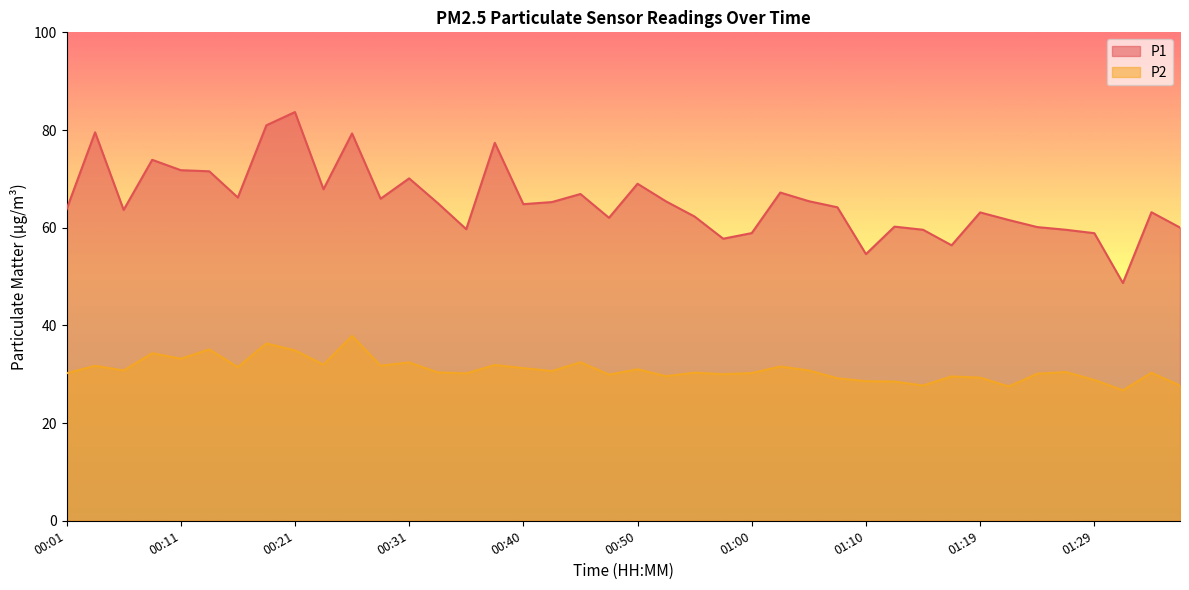

What is the label of the 22nd point from the left?

00:53